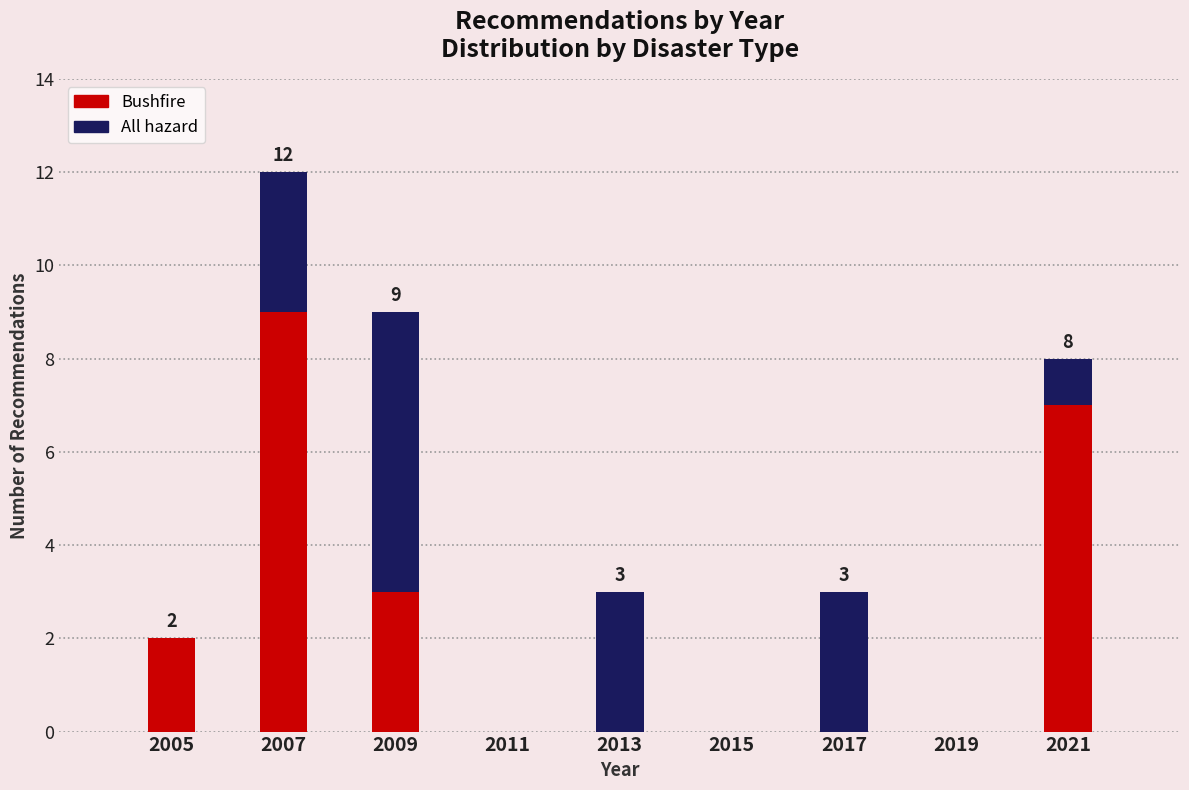

Reading left to right, transcribe the values for Bushfire.

2005=2	2007=9	2009=3	2011=0	2013=0	2015=0	2017=0	2019=0	2021=7